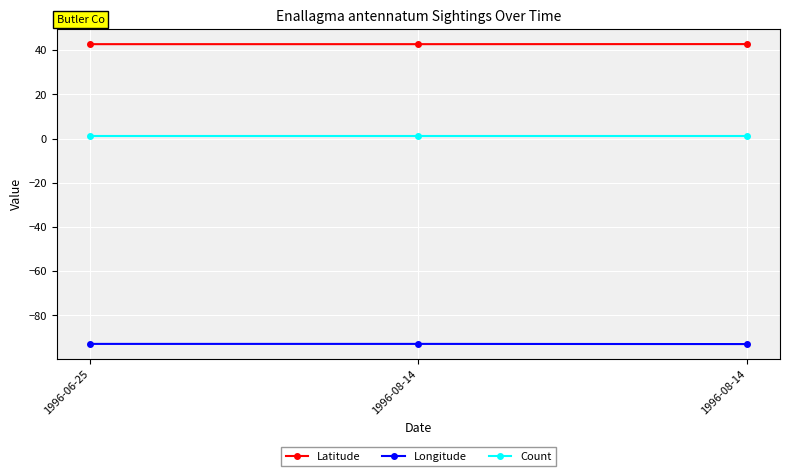

What are all the series names shown in the legend?

Latitude, Longitude, Count